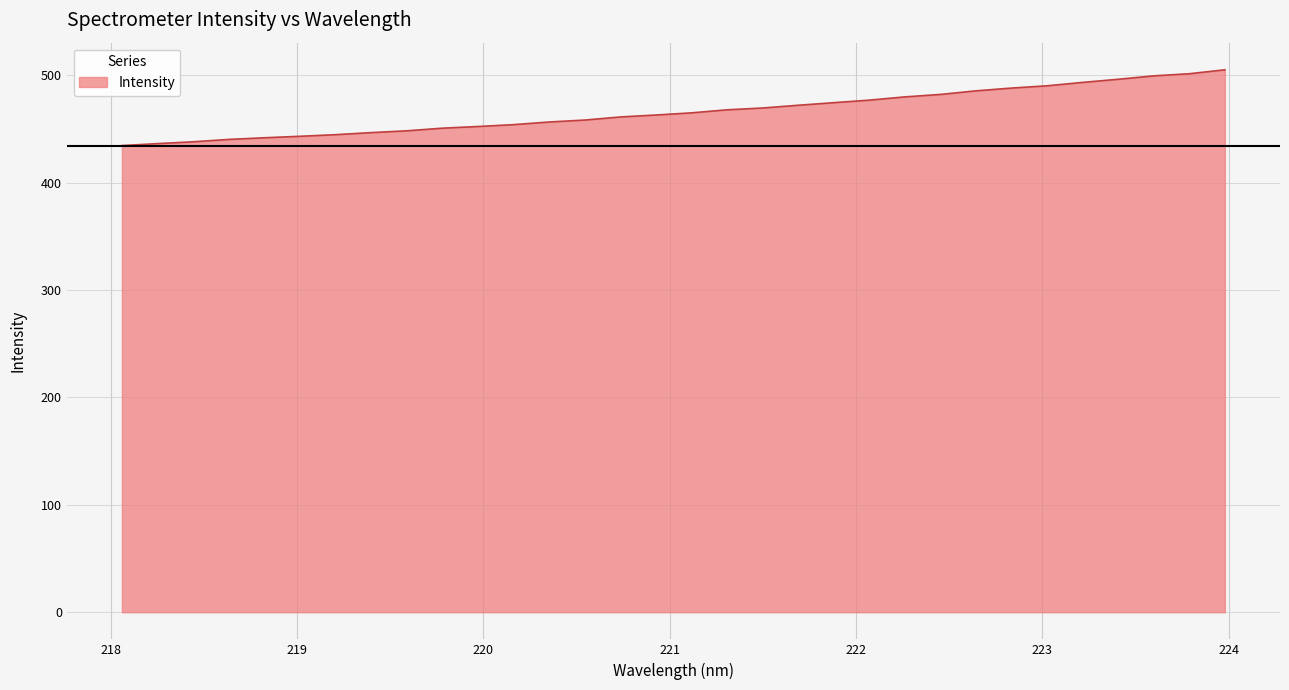

What is the difference between the maximum and minimum values?

70.5